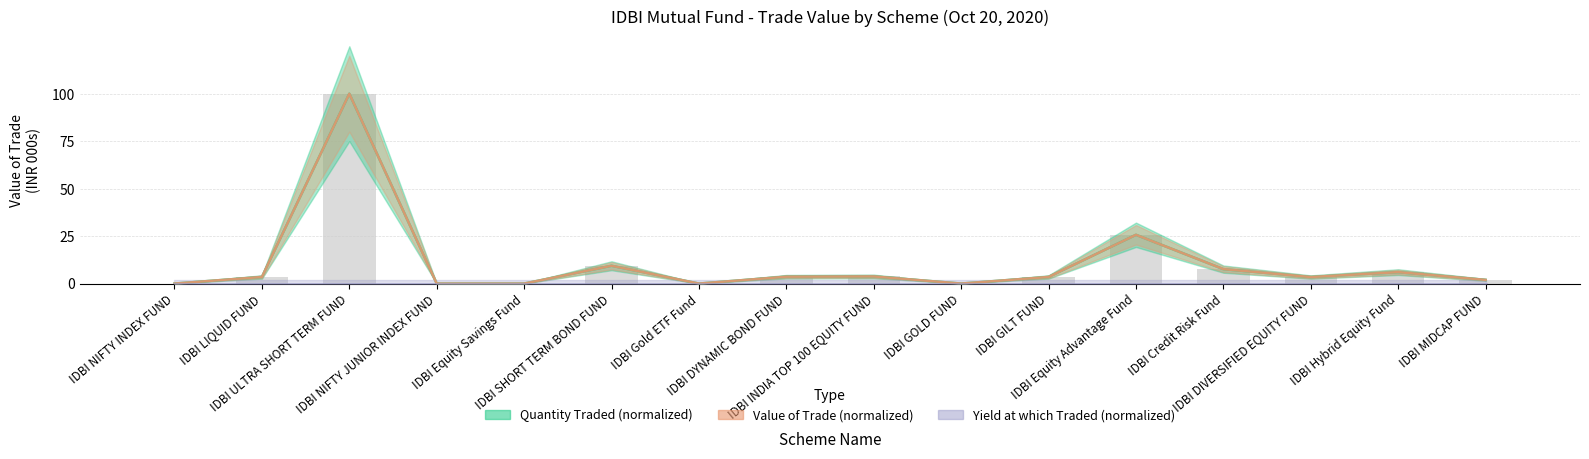

Where is Value of Trade (000s) nearest to the value 50?

IDBI Equity Advantage Fund